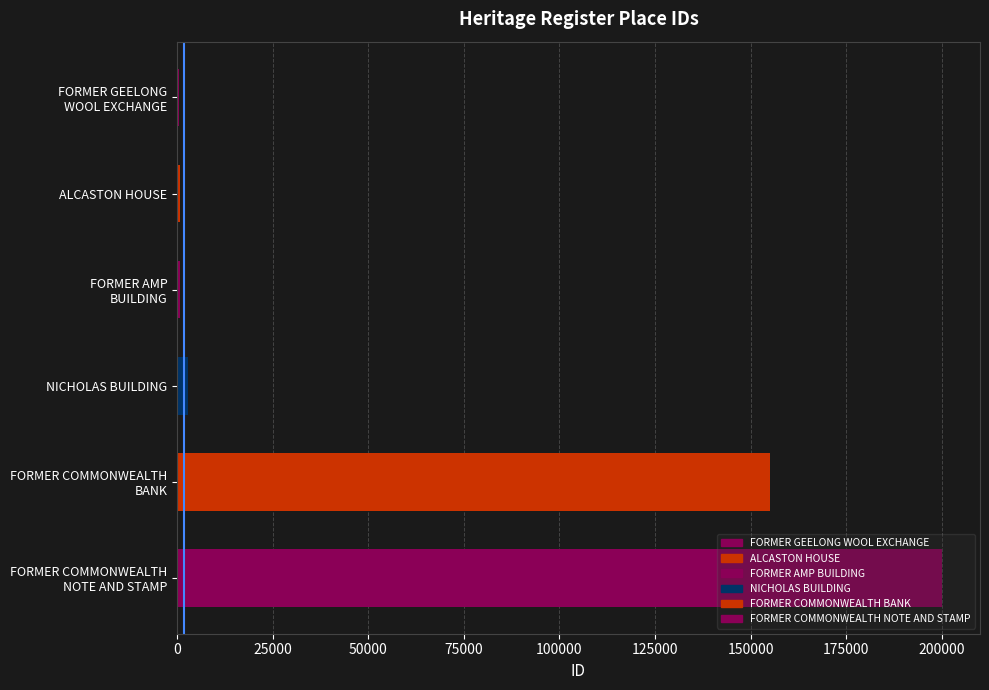

What is the sum of all values?

359692